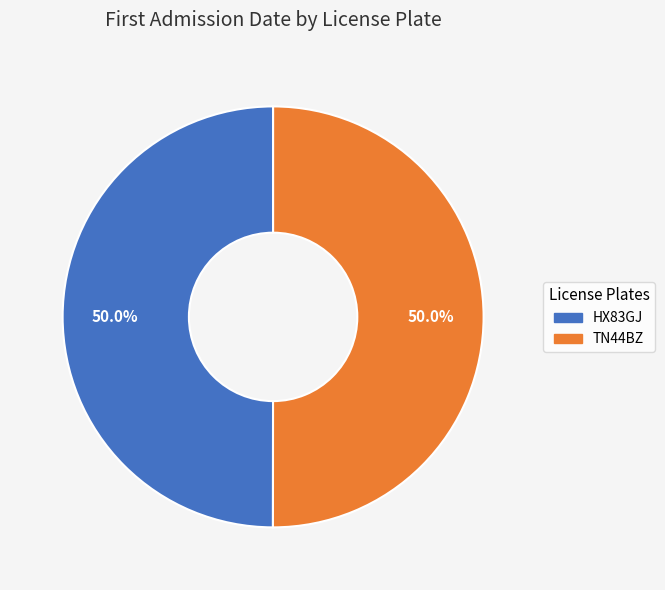

How many slices are in this pie chart?

2